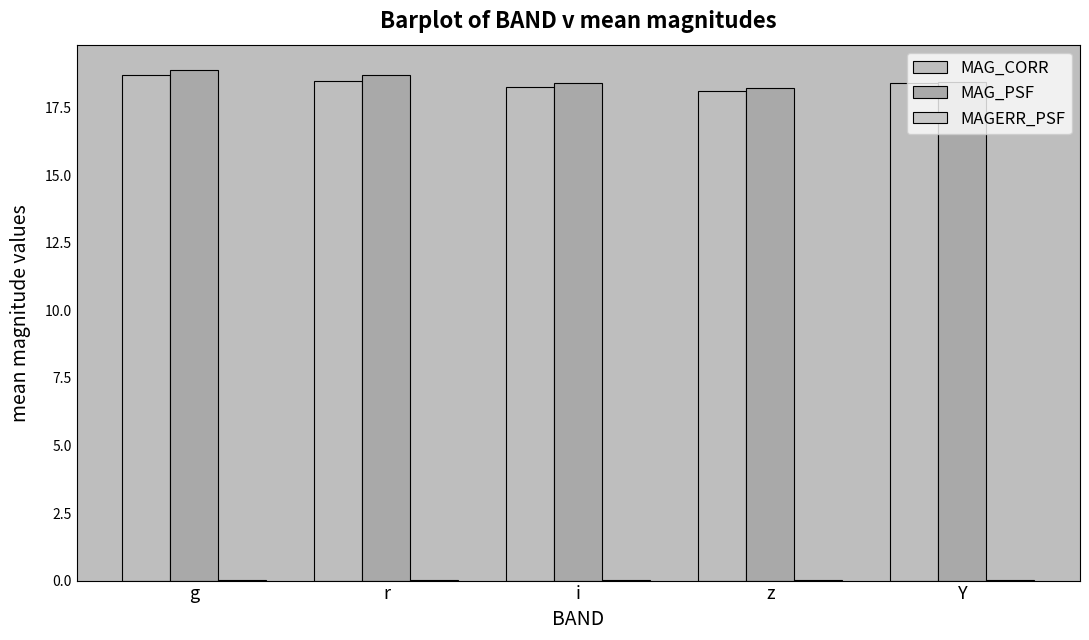

What is the value of the MAG_PSF bar at the 3rd from the left?

18.4